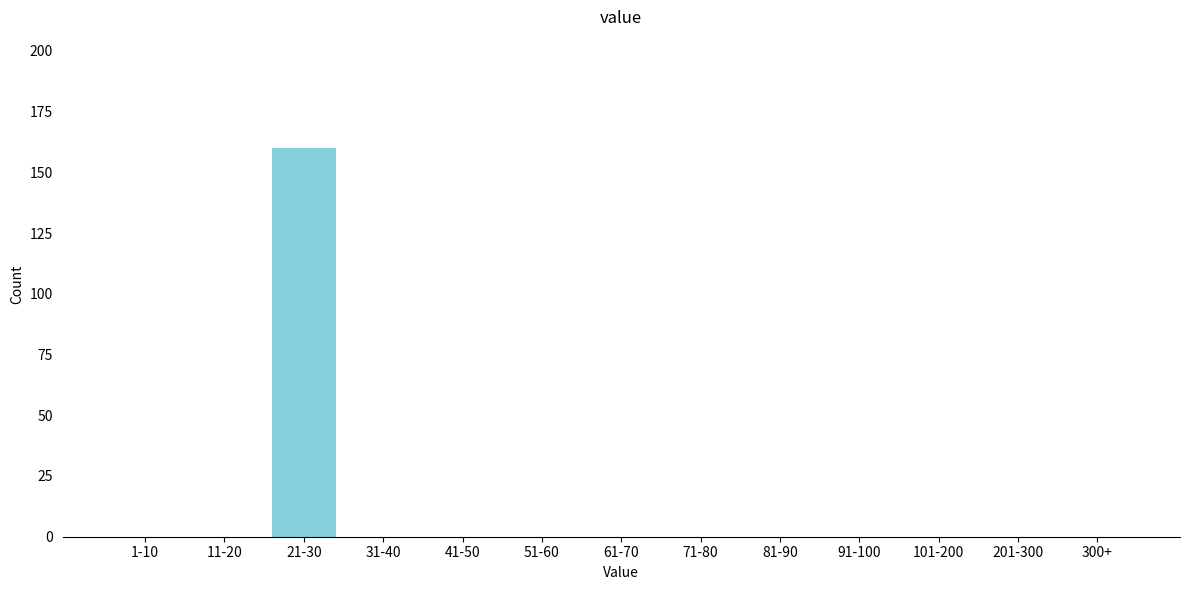

Reading right to left, what are all the values shown in this chart?

300+=0	201-300=0	101-200=0	91-100=0	81-90=0	71-80=0	61-70=0	51-60=0	41-50=0	31-40=0	21-30=160	11-20=0	1-10=0